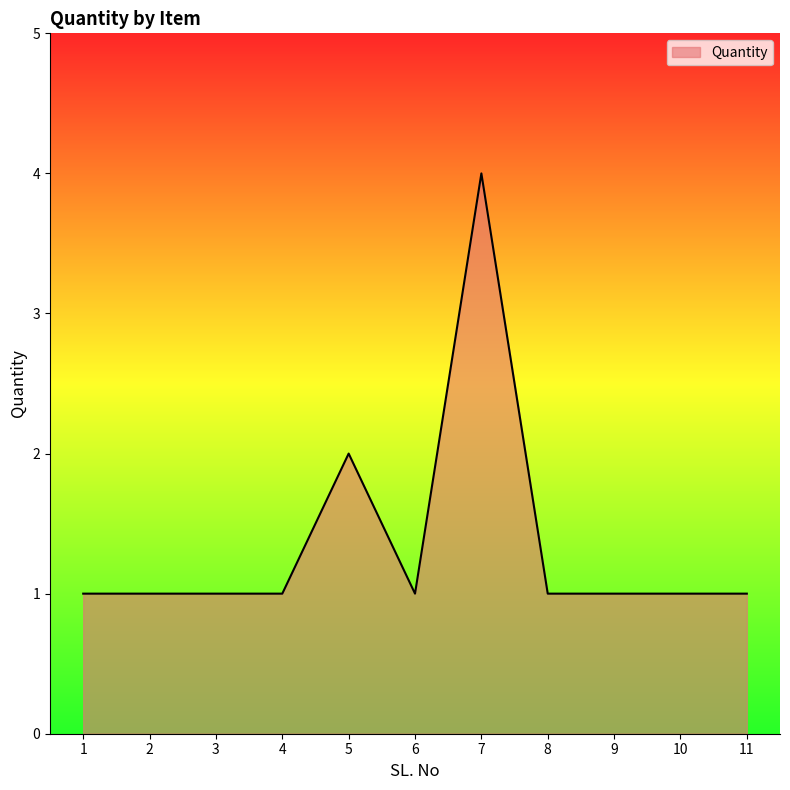

Reading left to right, what are all the values shown in this chart?

1=1	2=1	3=1	4=1	5=2	6=1	7=4	8=1	9=1	10=1	11=1